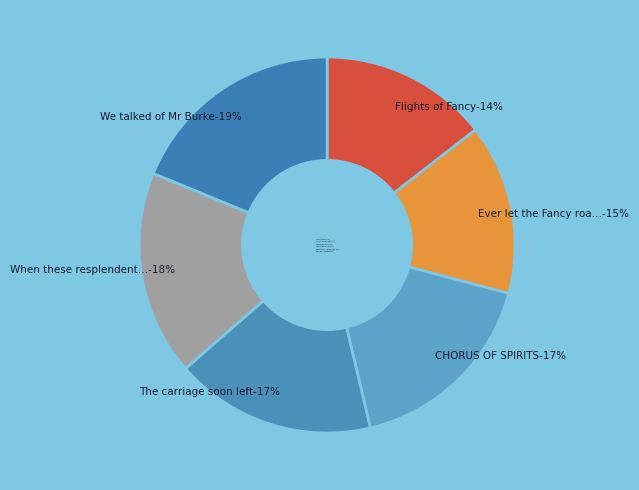

How many slices are in this pie chart?

6